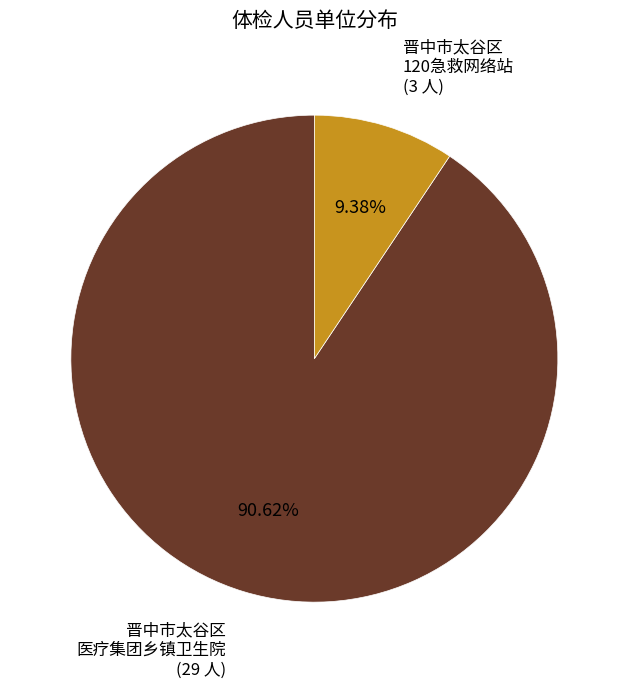

To the nearest percent, what is the average slice percentage?

50%